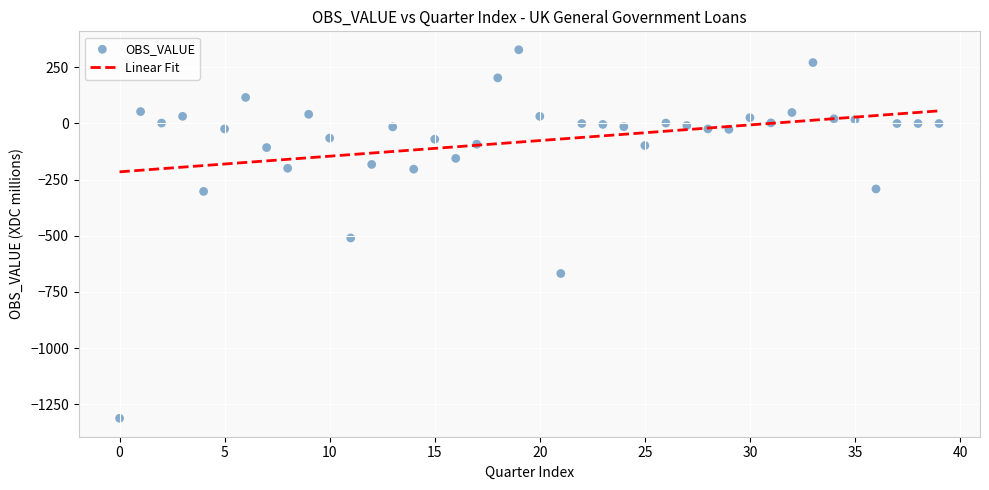

What is the range of Y values (max minus min)?

1639